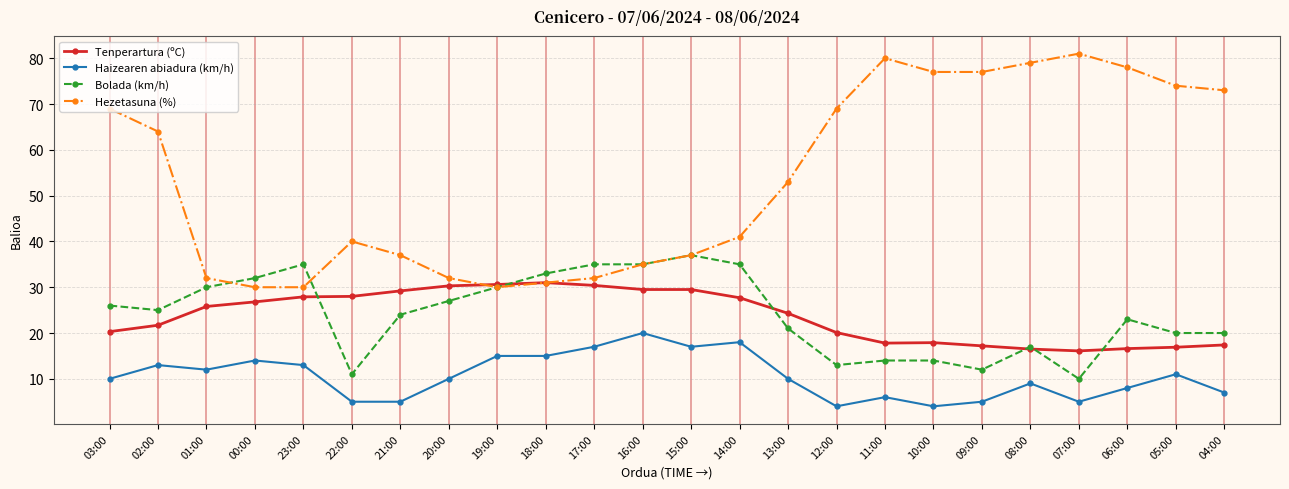

True or false: Bolada (km/h) and Hezetasuna (%) cross at least once.

True